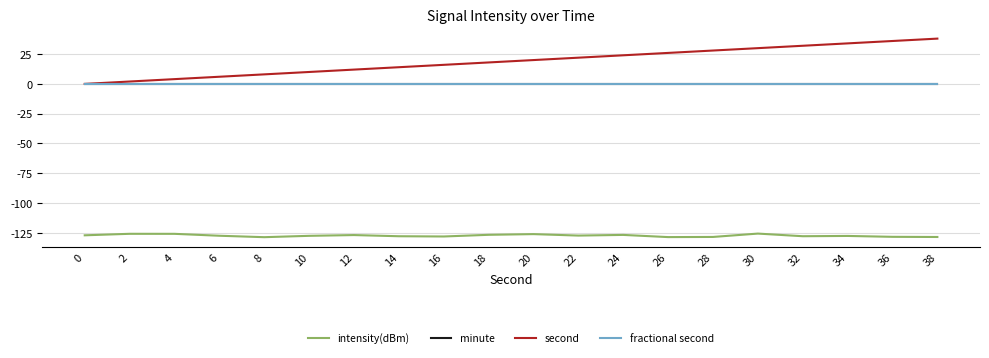

Does the chart have visible grid lines?

Yes